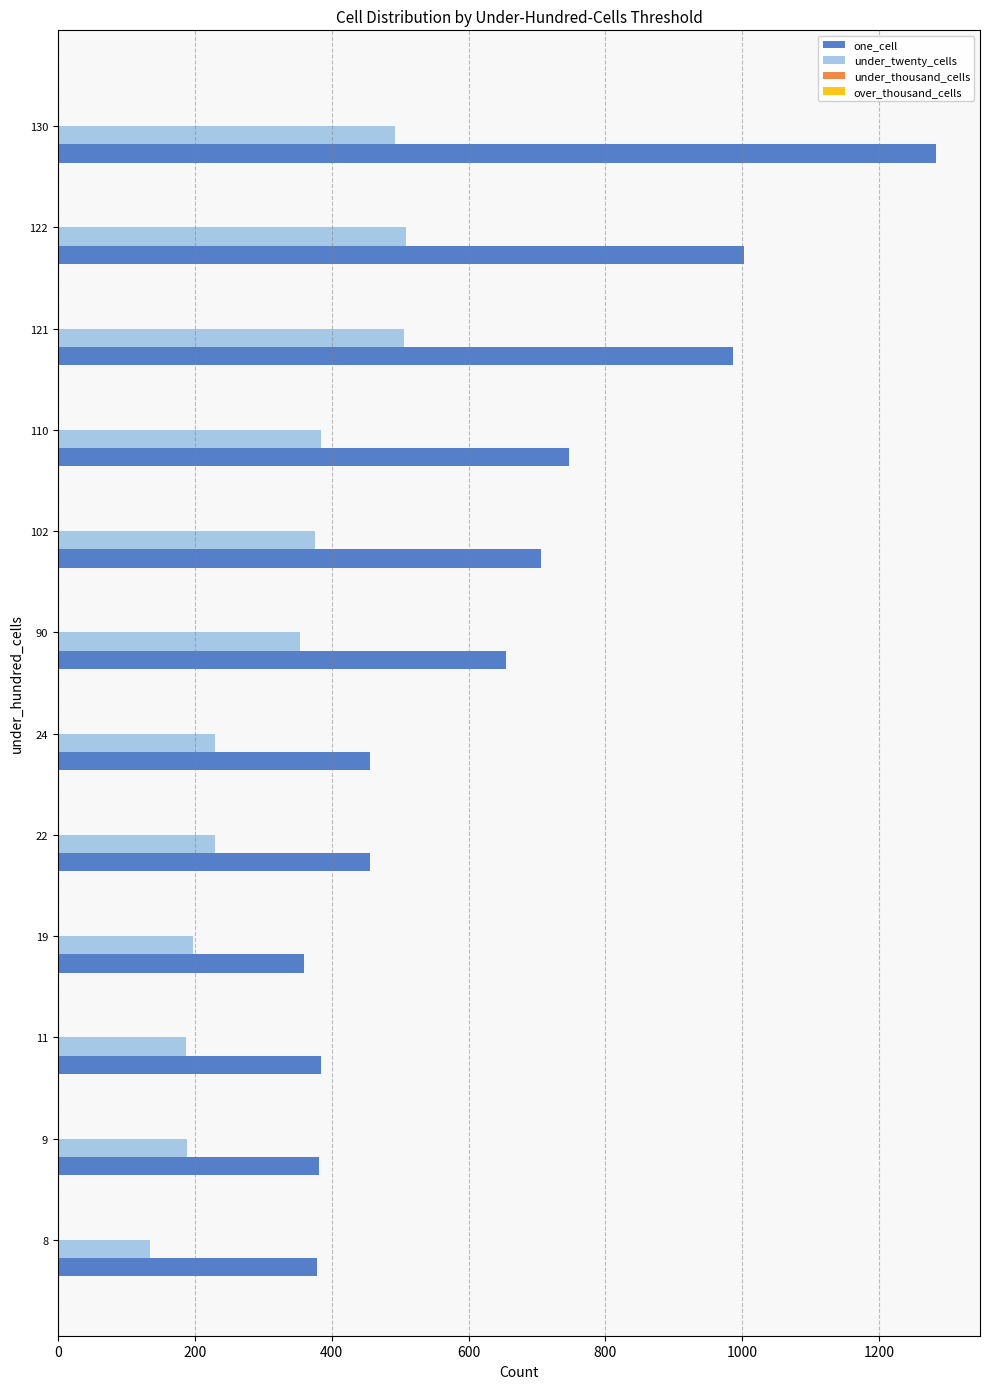

The one_cell series shows 706 at 102. True or false?

True